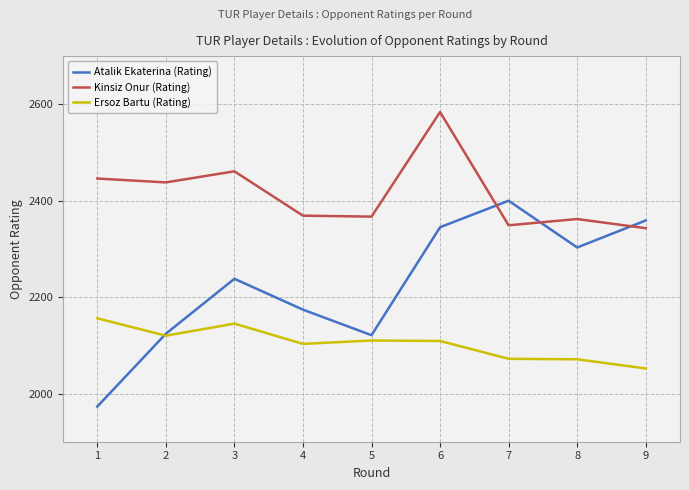

What is the highest value of the Atalik Ekaterina (Rating) series?

2400